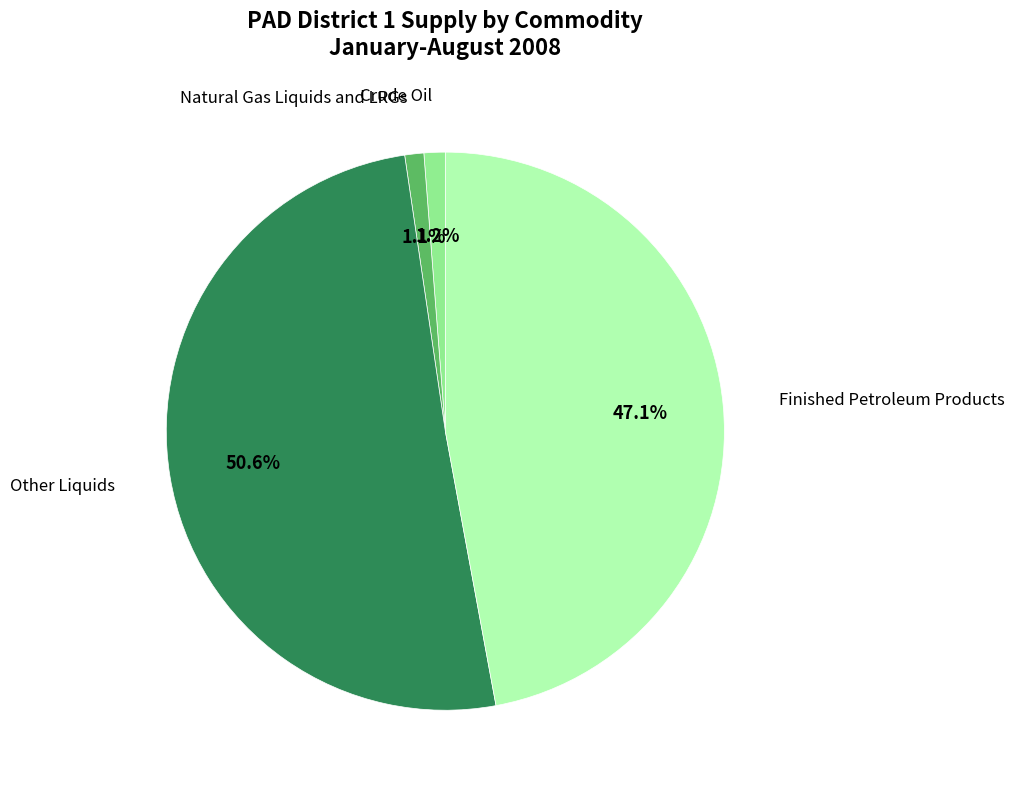

Is there any slice that represents more than half of the pie?

Yes